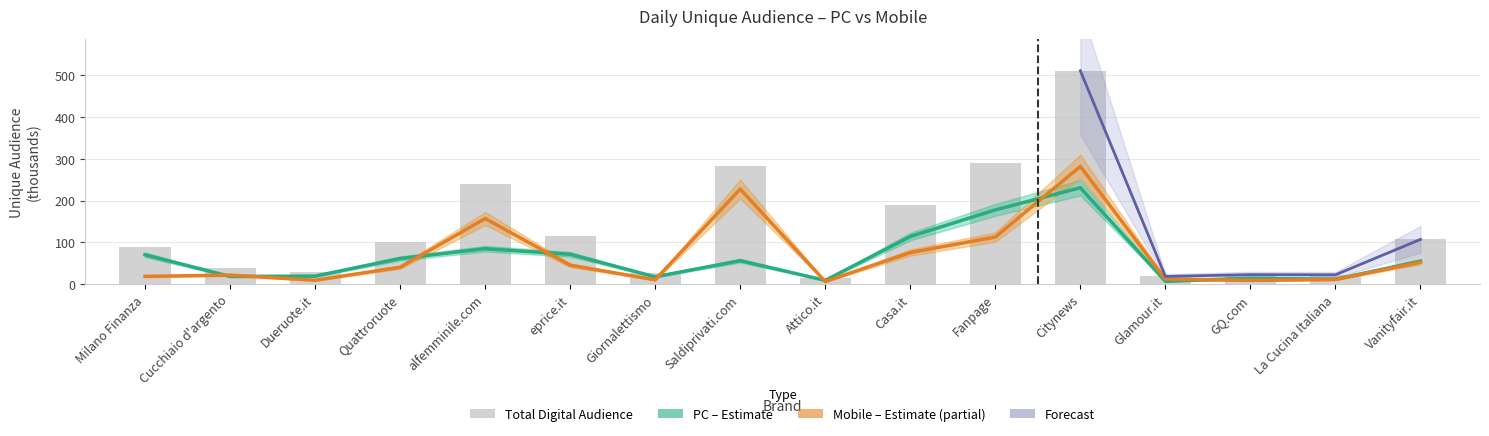

What is the value of the pc bar at the 8th from the left?

56.0